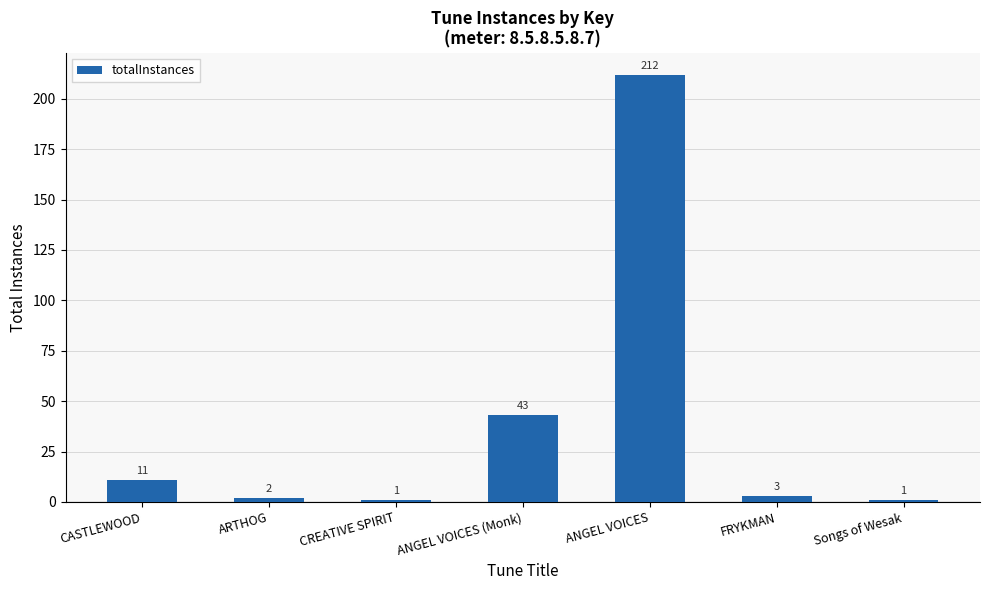

What is the maximum value shown in the chart?

212